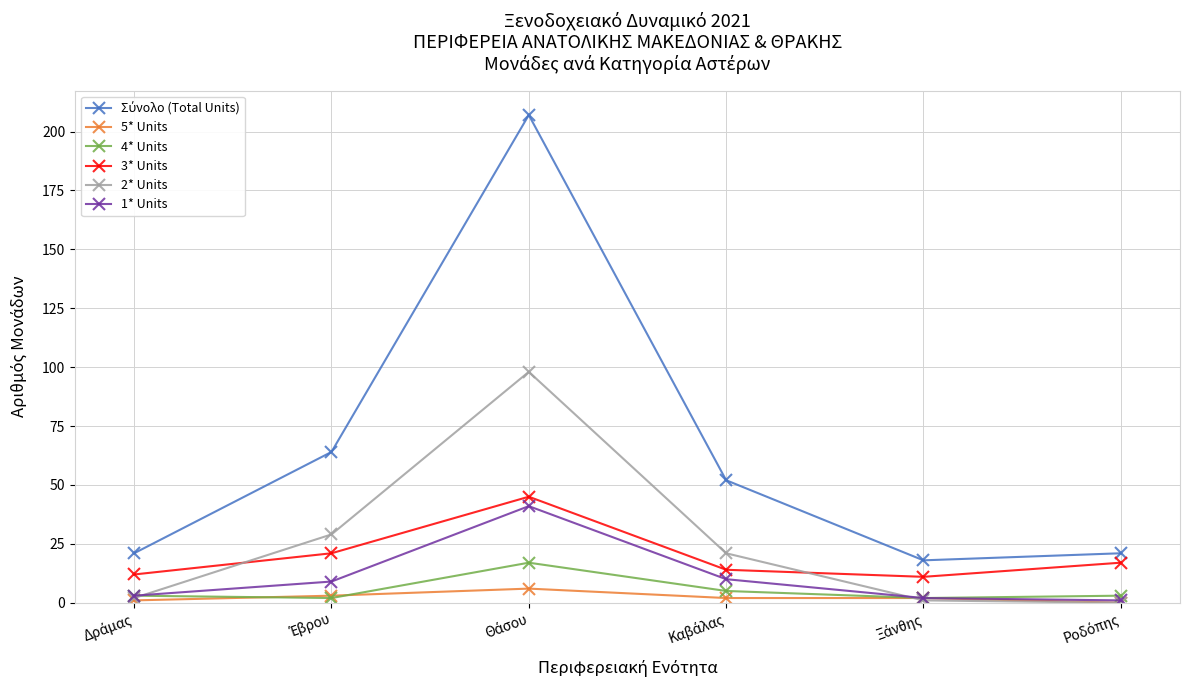

True or false: 5* Units and 3* Units cross at least once.

False